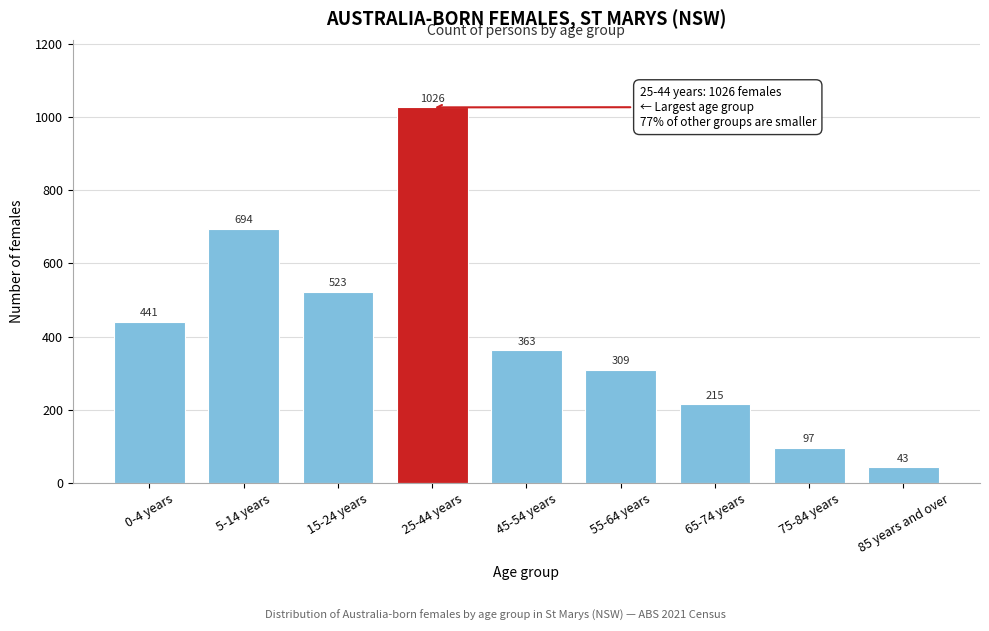

Reading left to right, transcribe all the data shown in this chart.

441	694	523	1026	363	309	215	97	43